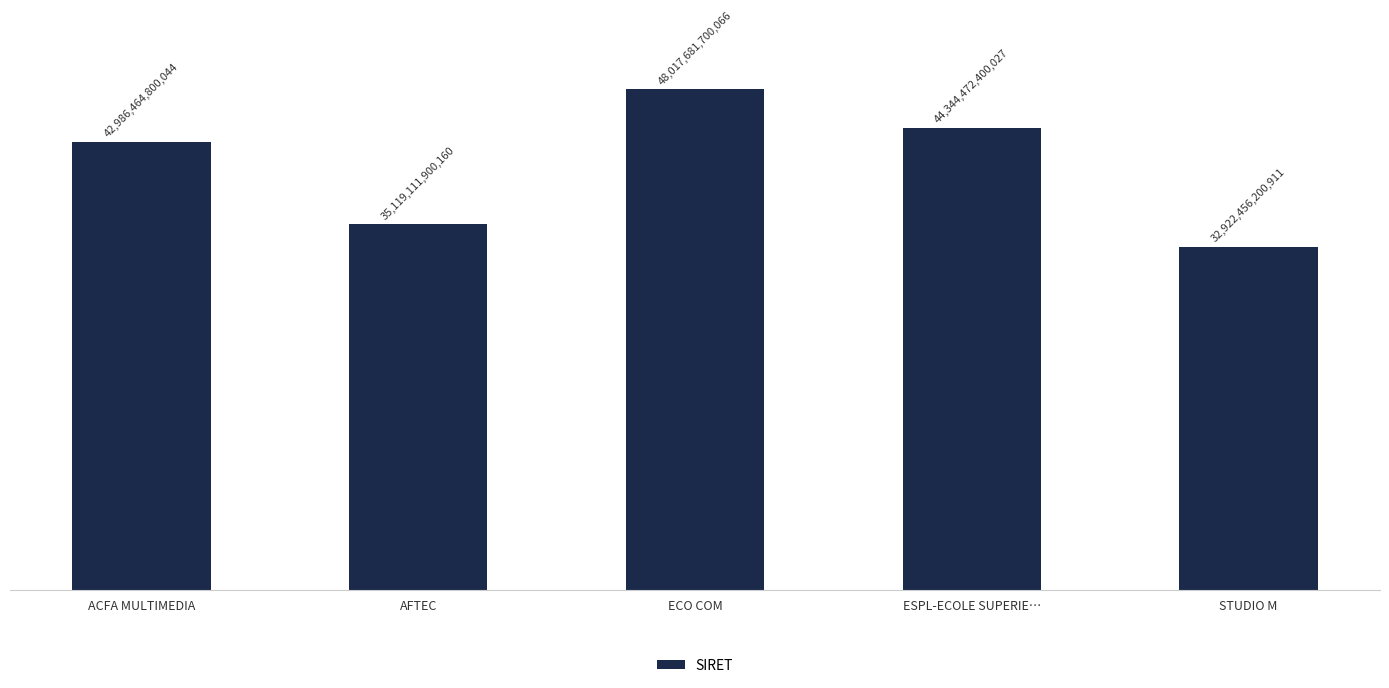

What is the value of the 4th bar from the left?

44344472400027